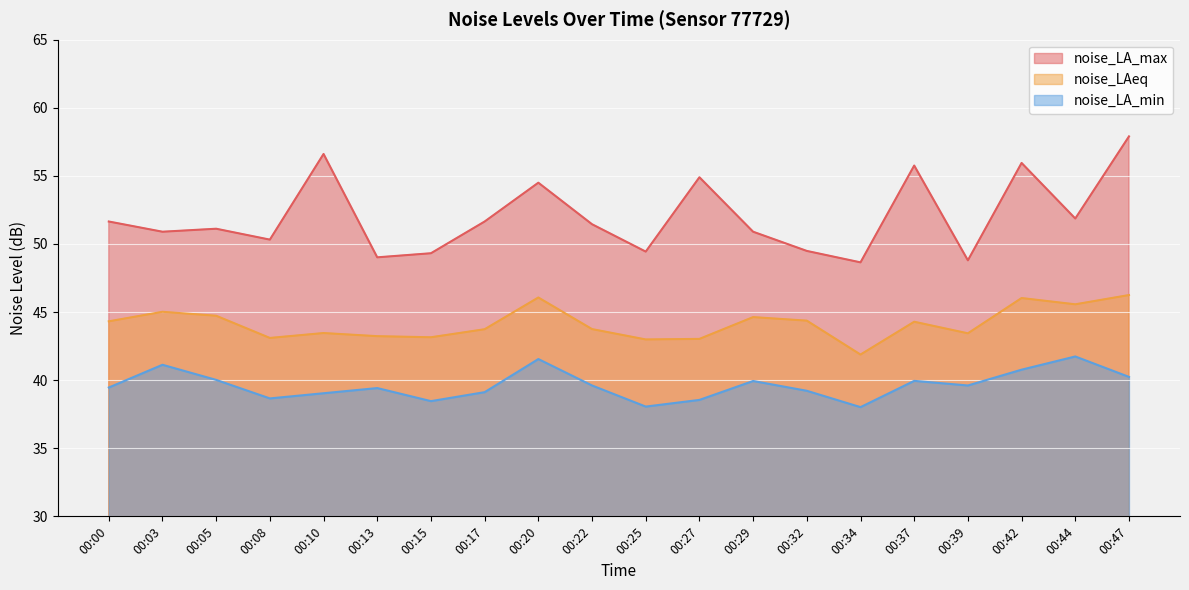

Rank the series at 00:17 from lowest to highest value.

noise_LA_min, noise_LAeq, noise_LA_max